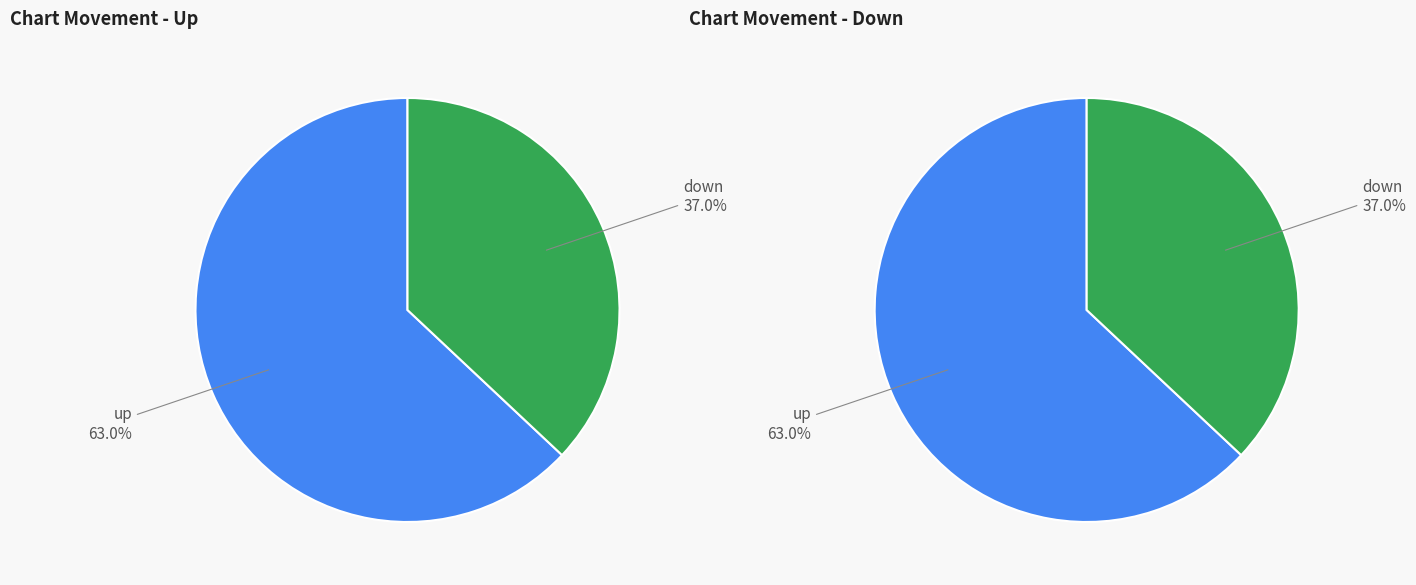

Is down the majority of the pie?

No